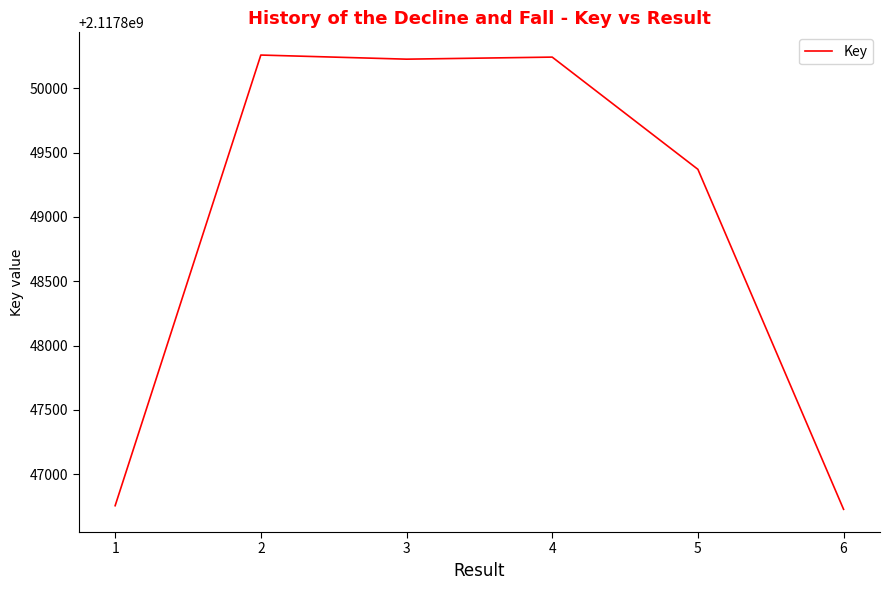

At which category does the data reach its first local valley?

3